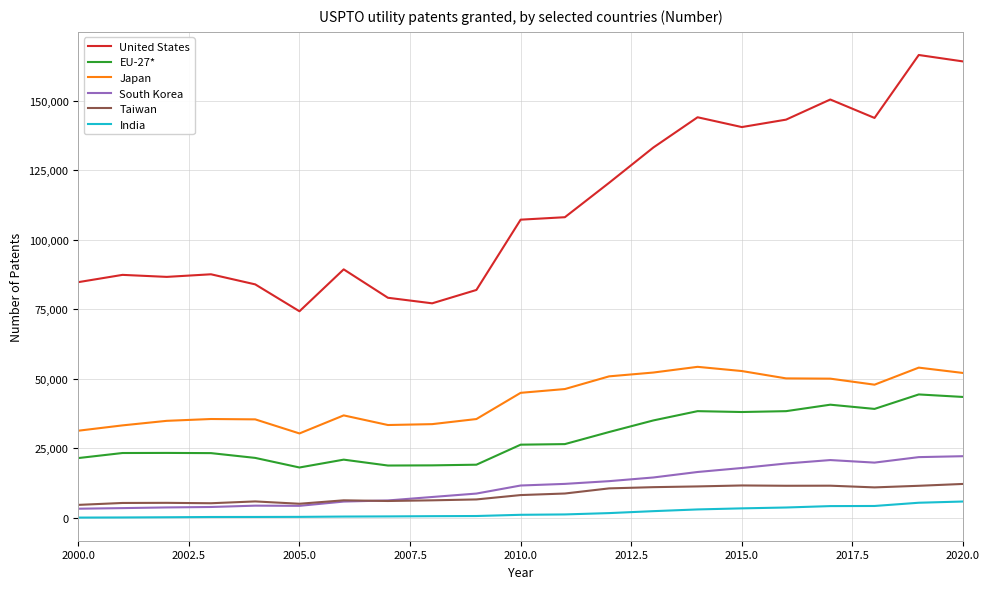

Which series has the largest range (max minus min)?

United States